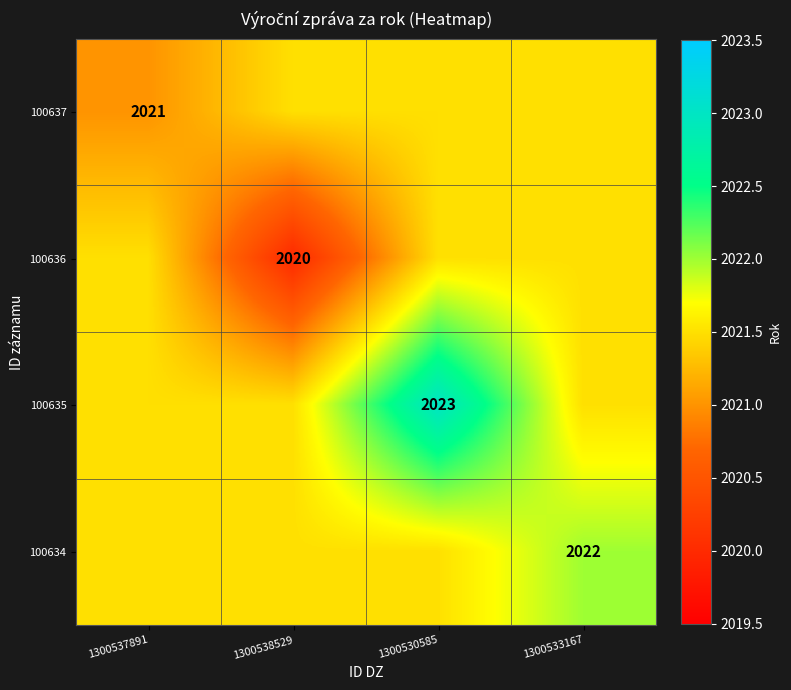

The value of 100636 at 1300538529 is 3168.7. True or false?

False